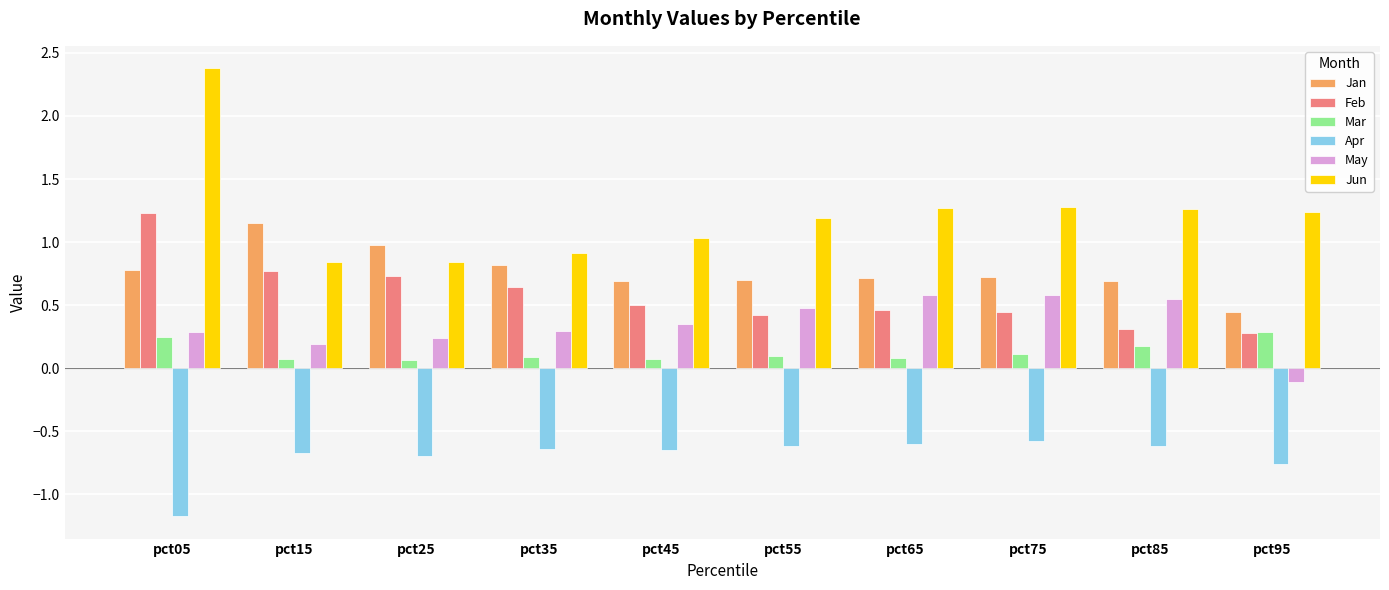

Which series has the largest total across all categories?

Jun